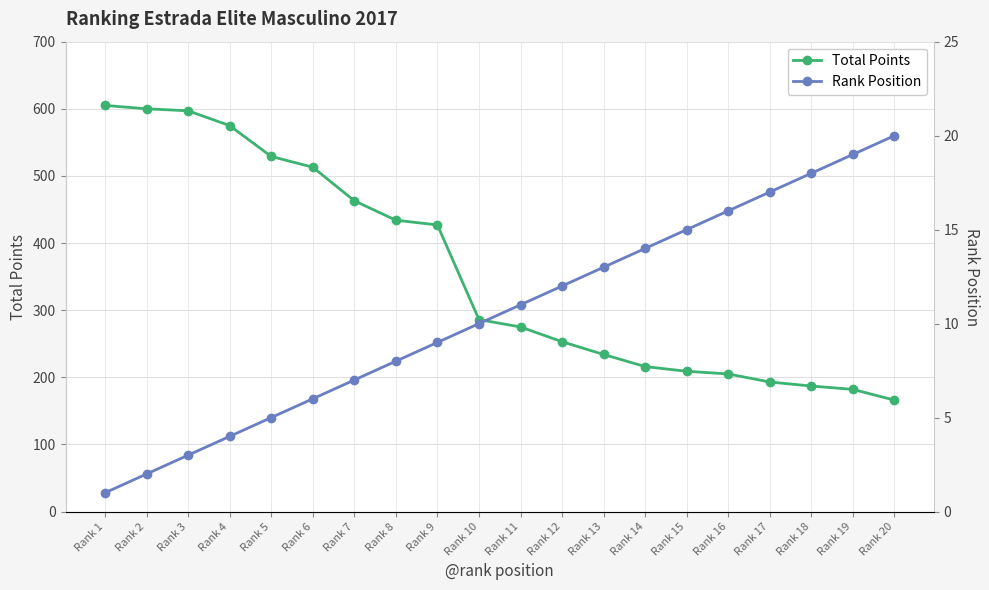

What is the sum of the Total Points values at Rank 20 and Rank 15?

375